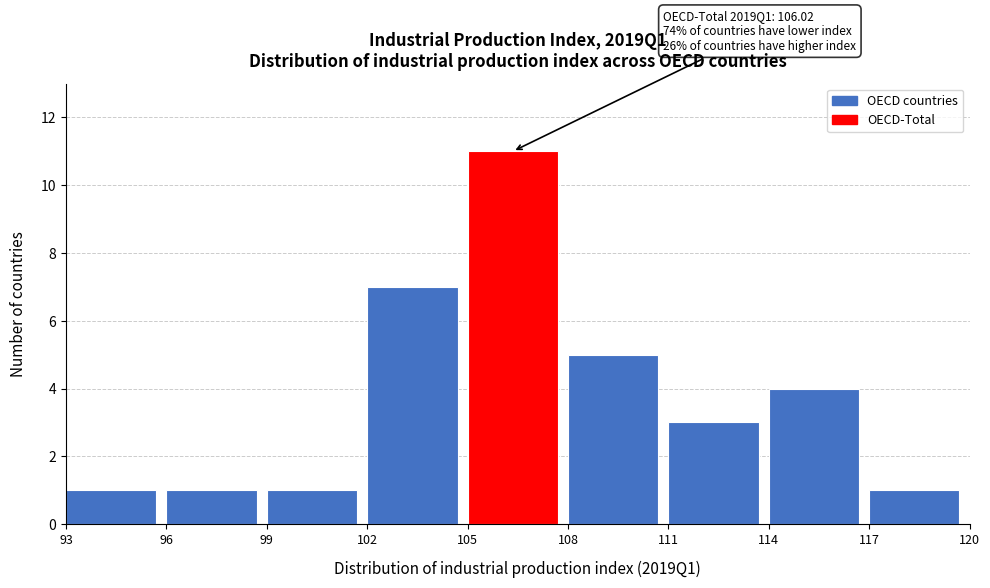

Over which range of the x-axis is the bar tallest?

105 to 108